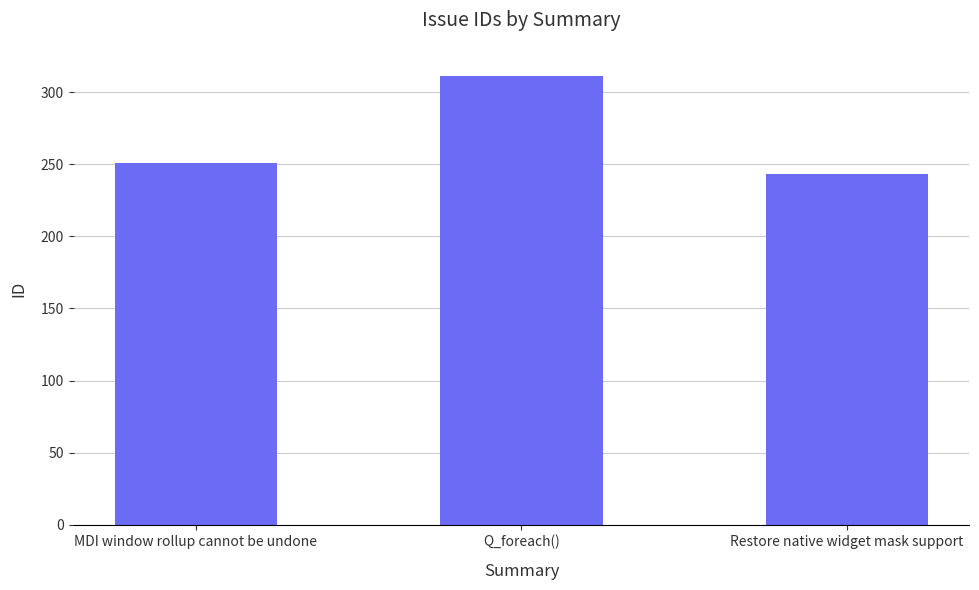

Rank the categories by value from highest to lowest.

Q_foreach(), MDI window rollup cannot be undone, Restore native widget mask support